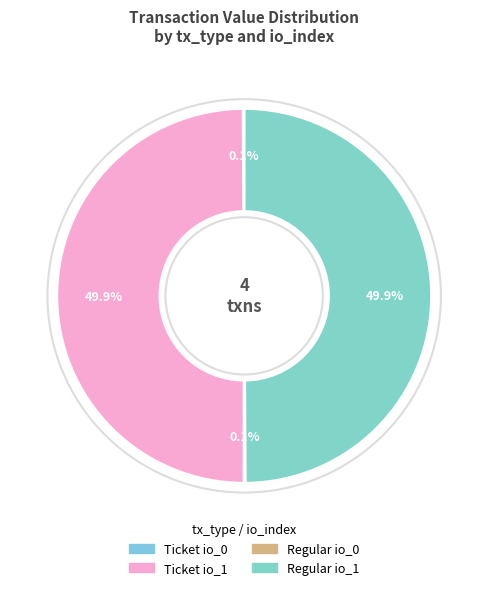

To the nearest percent, what is the average slice percentage?

25%